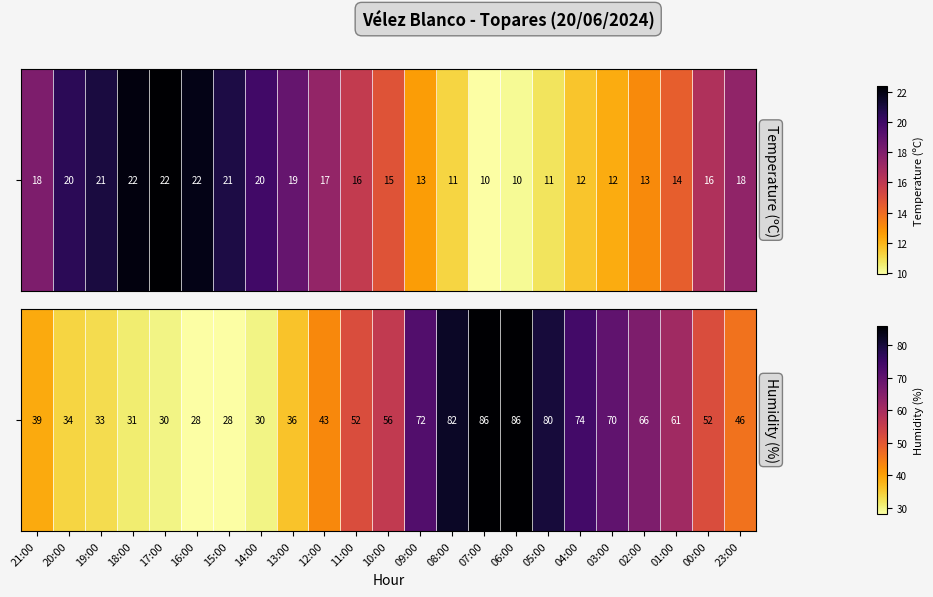

What is the greatest value displayed?

86